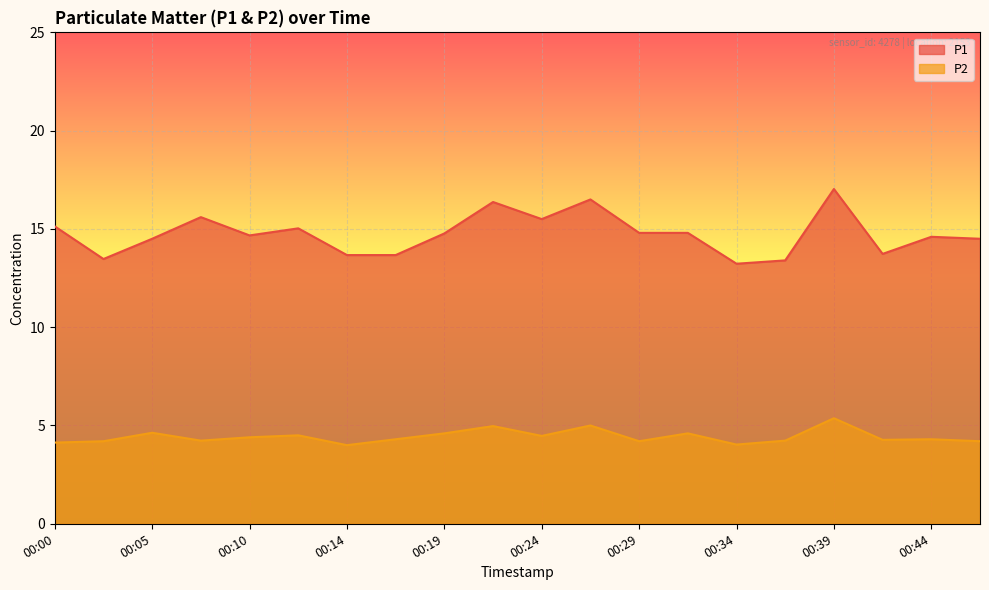

List the series in order of their peak value, highest first.

P1, P2